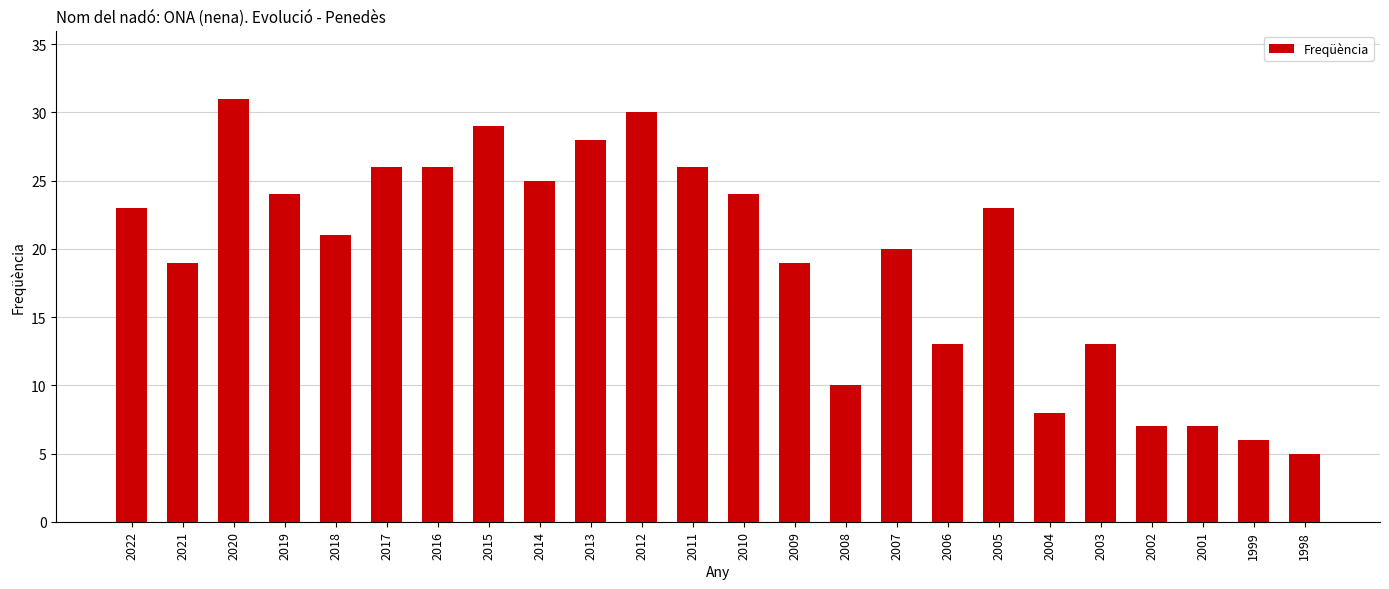

How many data points are less than 23?

12